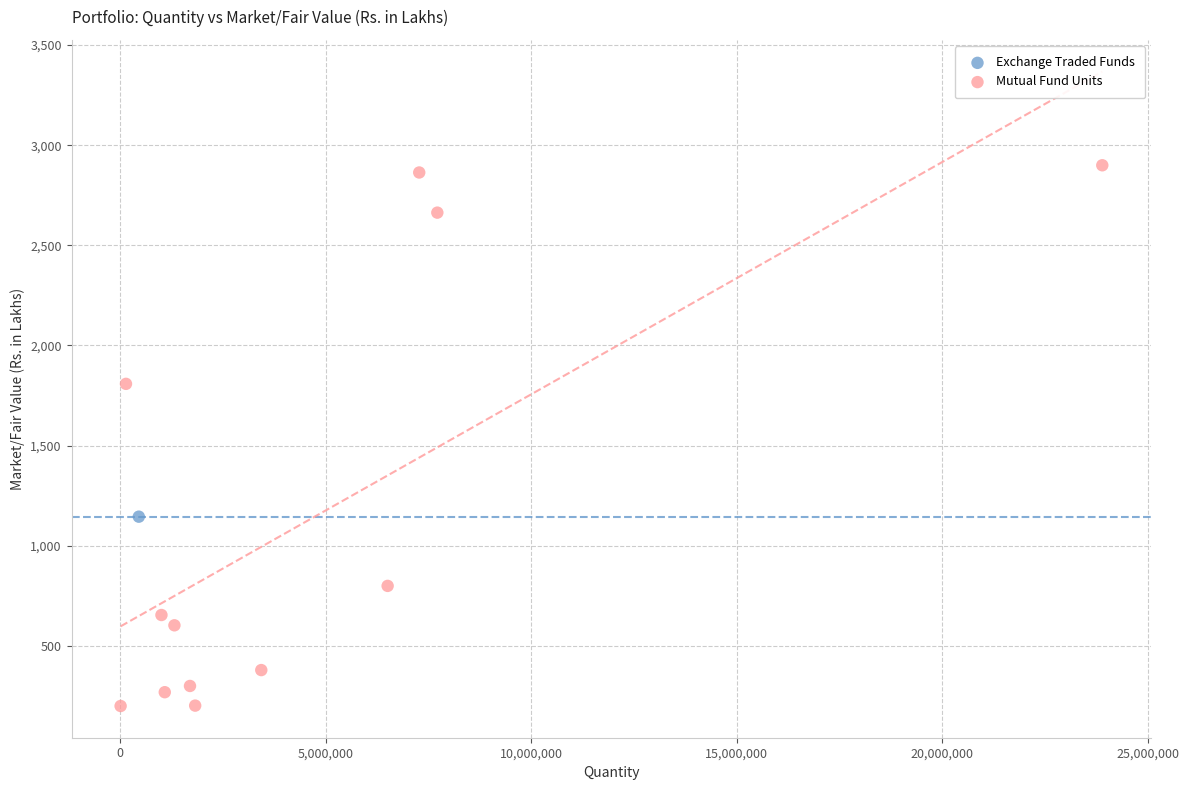

What are all the series names shown in the legend?

Exchange Traded Funds, Mutual Fund Units